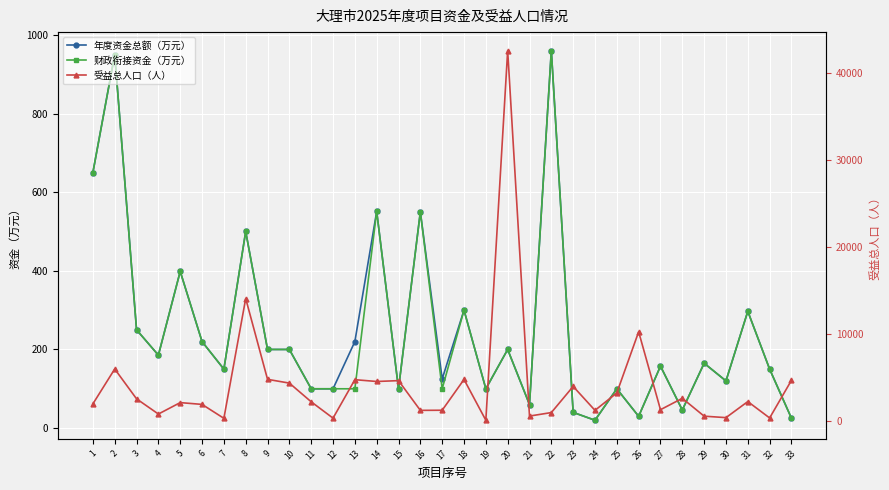

At which category does 受益总人口（人） reach its first local valley?

4